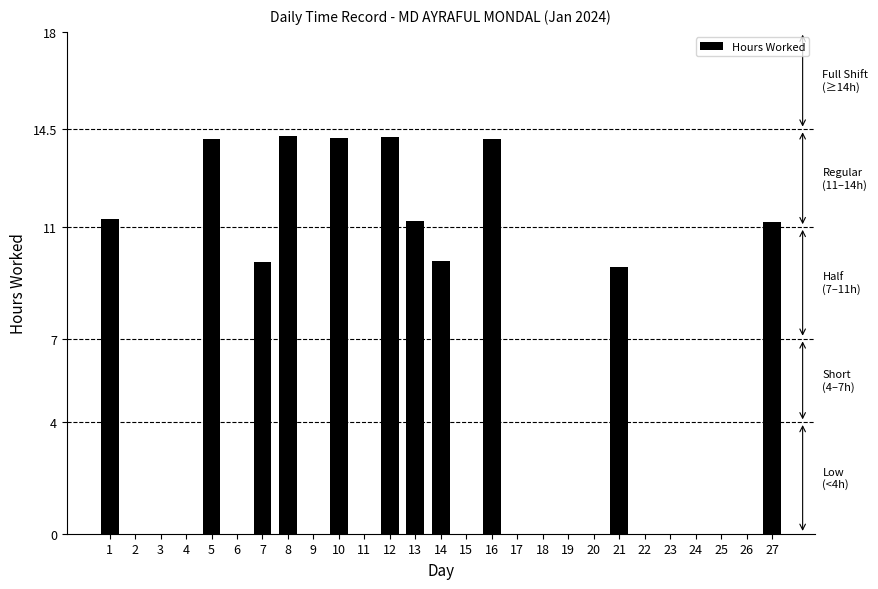

What is the ratio of the value at 5 to the value at 13?

1.3